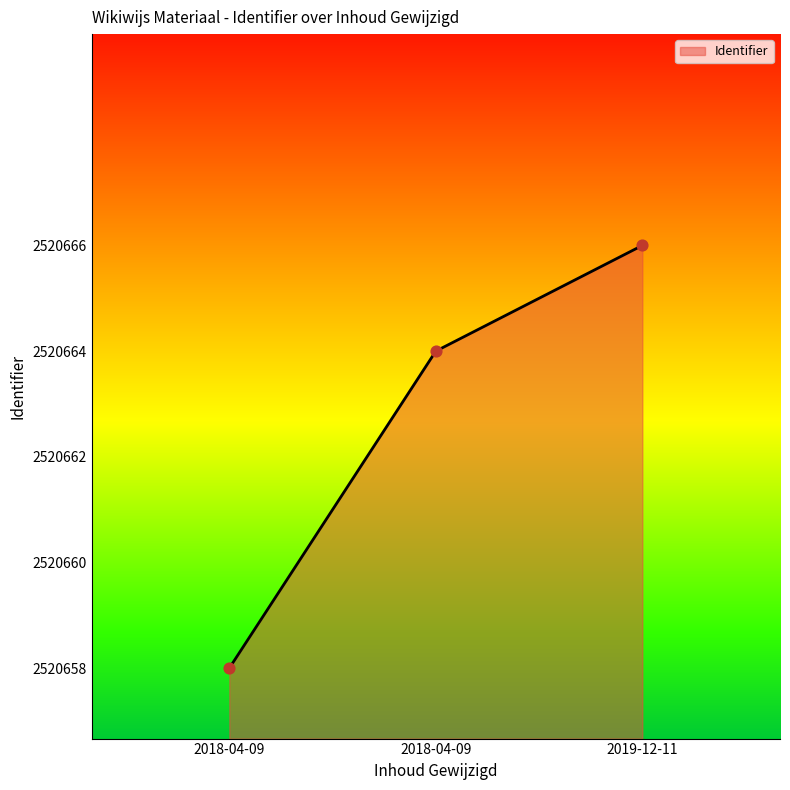

Which has a higher value, 2018-04-09 or 2019-12-11?

2019-12-11